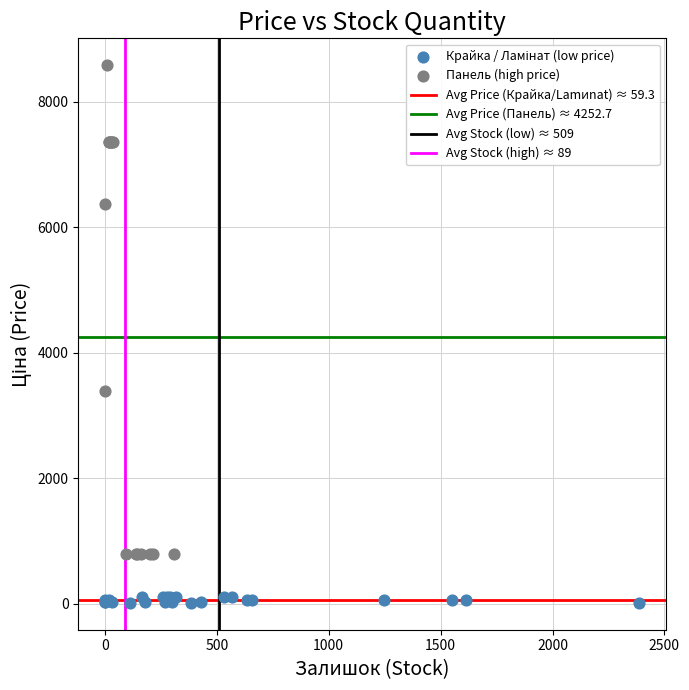

Which series contains the highest Y value?

Панель (high price)